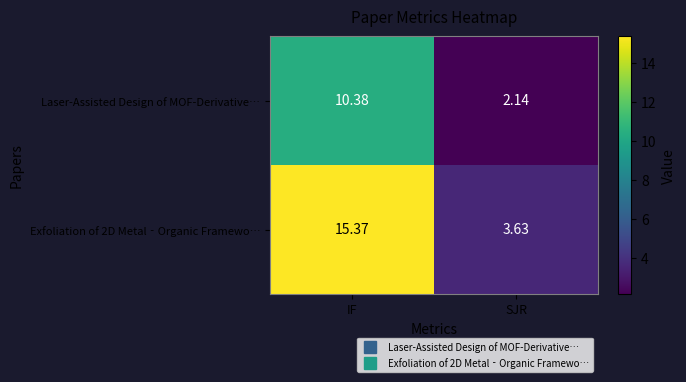

List the series in order of their peak value, highest first.

Exfoliation of 2D Metal‐Organic Framewo…, Laser-Assisted Design of MOF-Derivative…